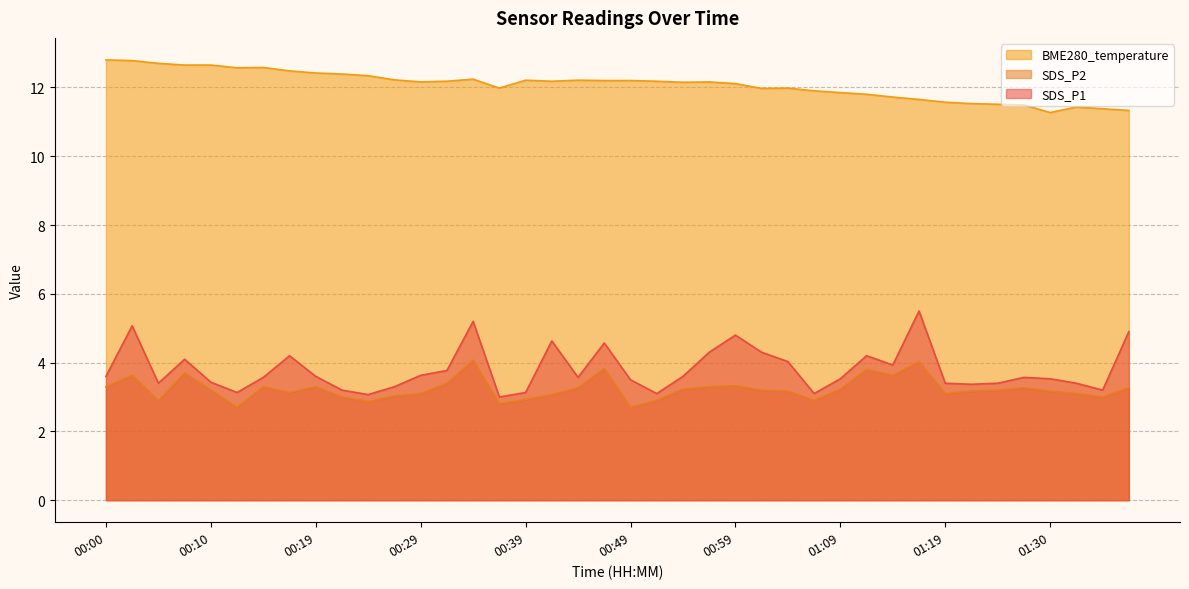

What is the difference between the BME280_temperature values at 00:32 and 00:59?

0.1